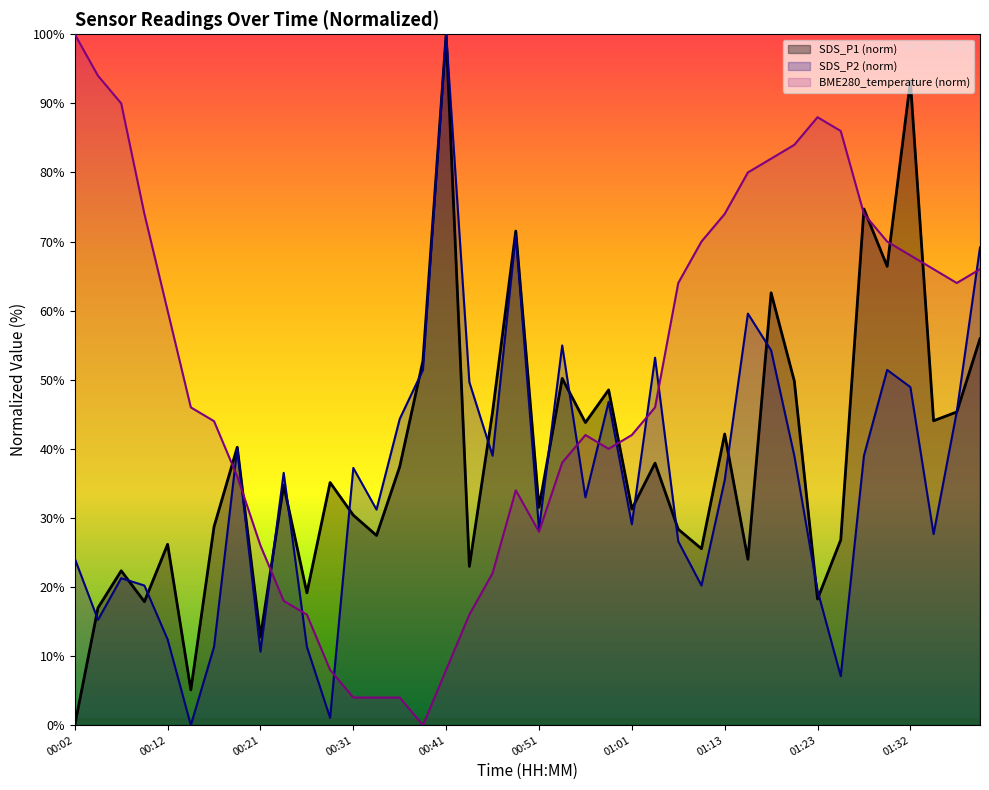

What is the spread (max minus min) of values at 00:12?

47.6